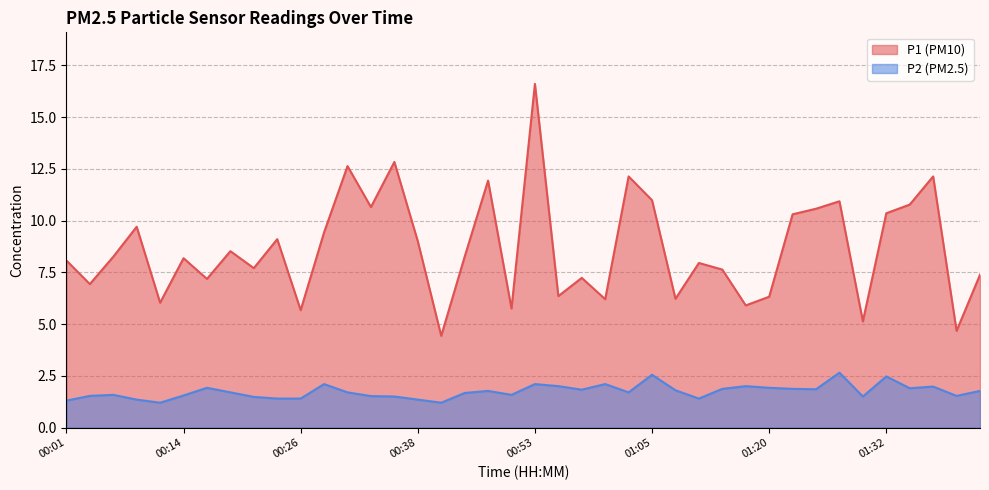

Reading left to right, list all the values displayed in this chart.

P1: 00:01=8.1	00:04=6.9	00:06=8.2	00:09=9.7	00:11=6.0	00:14=8.2	00:16=7.2	00:19=8.5	00:21=7.7	00:23=9.1	00:26=5.7	00:28=9.4	00:31=12.6	00:33=10.7	00:36=12.8	00:38=9.0	00:40=4.4	00:43=8.2	00:48=11.9	00:50=5.8	00:53=16.6	00:55=6.3	00:58=7.2	01:00=6.2	01:03=12.1	01:05=11.0	01:07=6.2	01:10=8.0	01:12=7.6	01:18=5.9	01:20=6.3	01:22=10.3	01:25=10.6	01:27=10.9	01:30=5.1	01:32=10.3	01:35=10.8	01:37=12.1	01:39=4.7	01:42=7.4
P2: 00:01=1.3	00:04=1.5	00:06=1.6	00:09=1.4	00:11=1.2	00:14=1.6	00:16=1.9	00:19=1.7	00:21=1.5	00:23=1.4	00:26=1.4	00:28=2.1	00:31=1.7	00:33=1.5	00:36=1.5	00:38=1.4	00:40=1.2	00:43=1.7	00:48=1.8	00:50=1.6	00:53=2.1	00:55=2.0	00:58=1.8	01:00=2.1	01:03=1.7	01:05=2.5	01:07=1.8	01:10=1.4	01:12=1.9	01:18=2.0	01:20=1.9	01:22=1.9	01:25=1.9	01:27=2.6	01:30=1.5	01:32=2.5	01:35=1.9	01:37=2.0	01:39=1.5	01:42=1.8